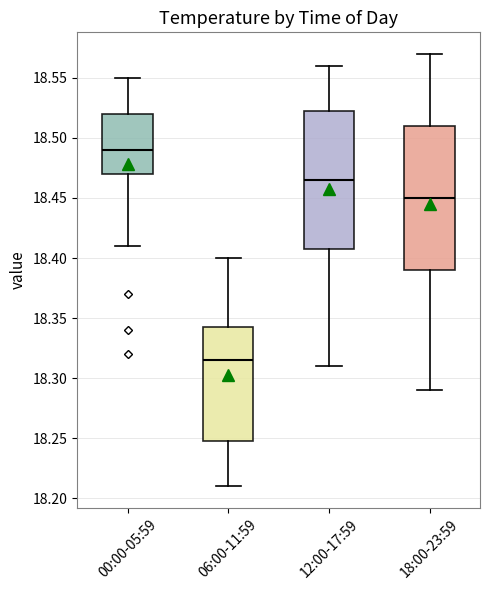

Reading left to right, transcribe this box plot: for each box, give where its median line is, the range the box spans, and where its two whiskers end, as read against the y-axis. The values are not printed on the chart, so give them approximately, as read against the axis.

00:00-05:59: median 18.490, box 18.470 to 18.520, whiskers 18.410 to 18.550
06:00-11:59: median 18.315, box 18.250 to 18.345, whiskers 18.210 to 18.400
12:00-17:59: median 18.465, box 18.410 to 18.525, whiskers 18.310 to 18.560
18:00-23:59: median 18.450, box 18.390 to 18.510, whiskers 18.290 to 18.570